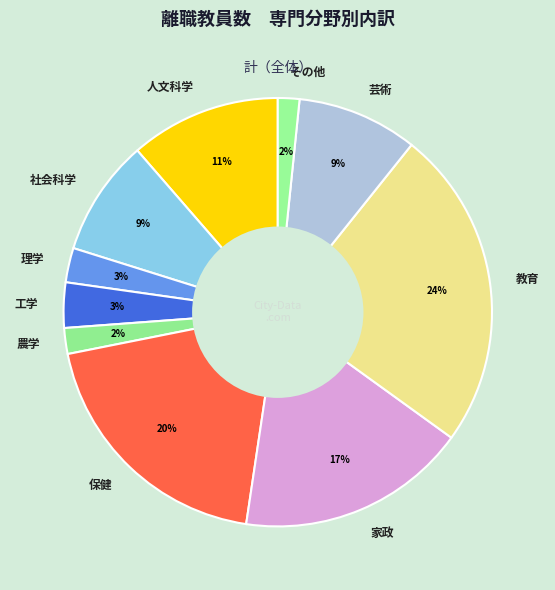

Which has a higher value, 教育 or 家政?

教育